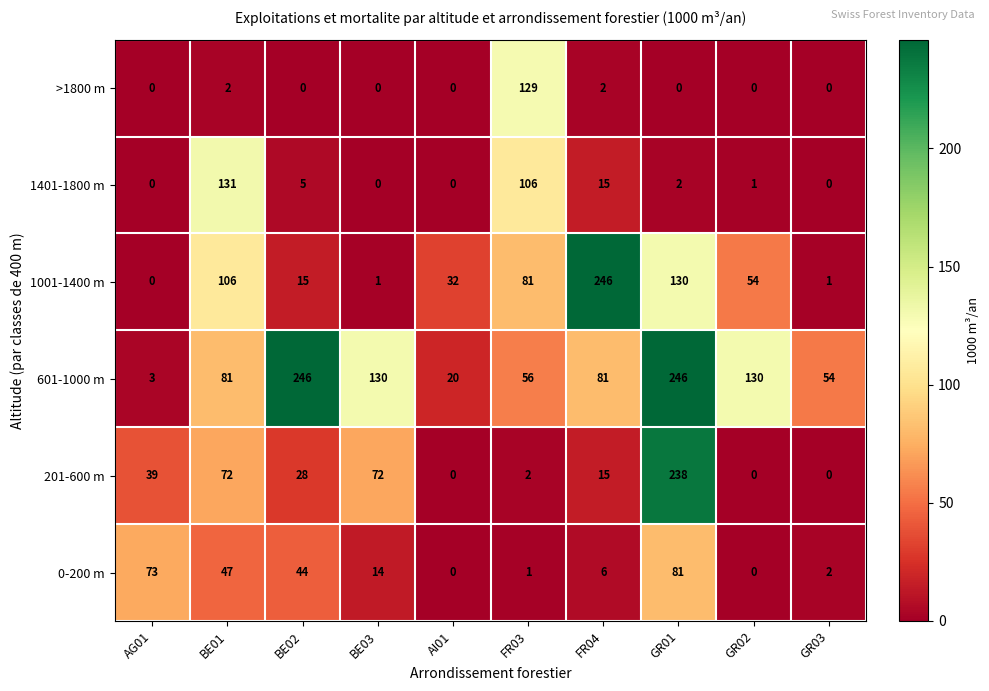

At which category is the sum across all series the highest?

GR01